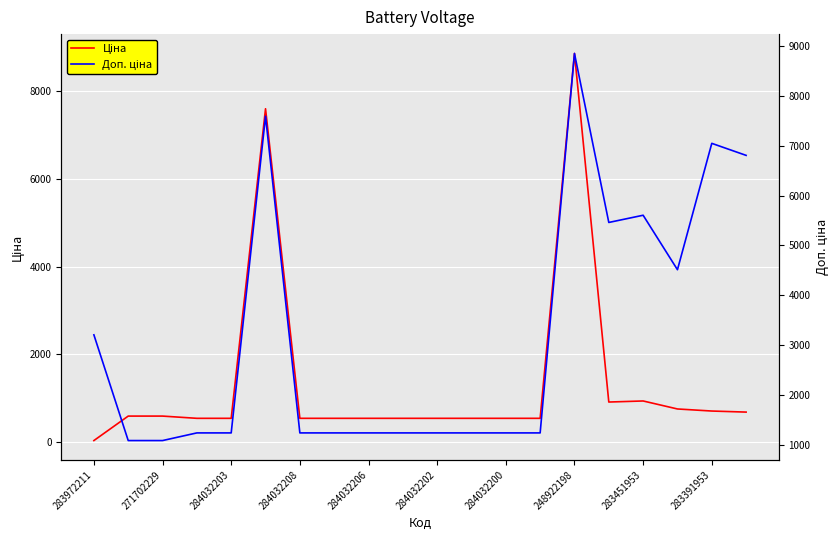

What is the spread (max minus min) of values at 13?

696.4